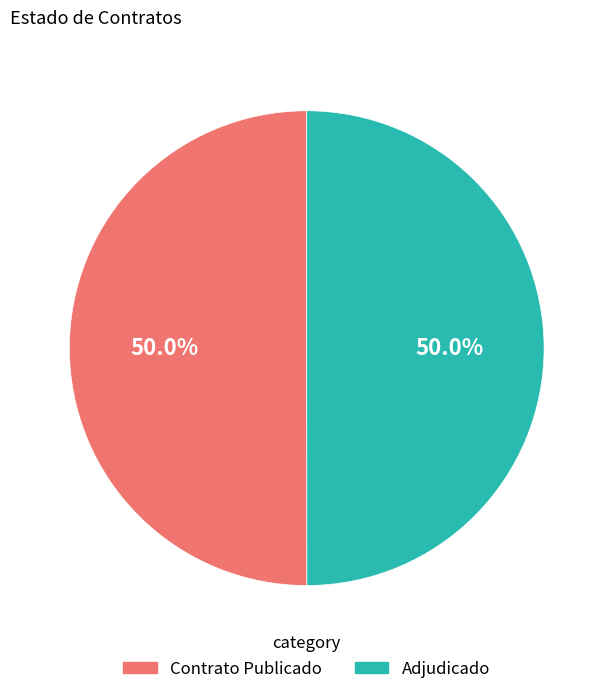

Count the number of slices in the pie.

2